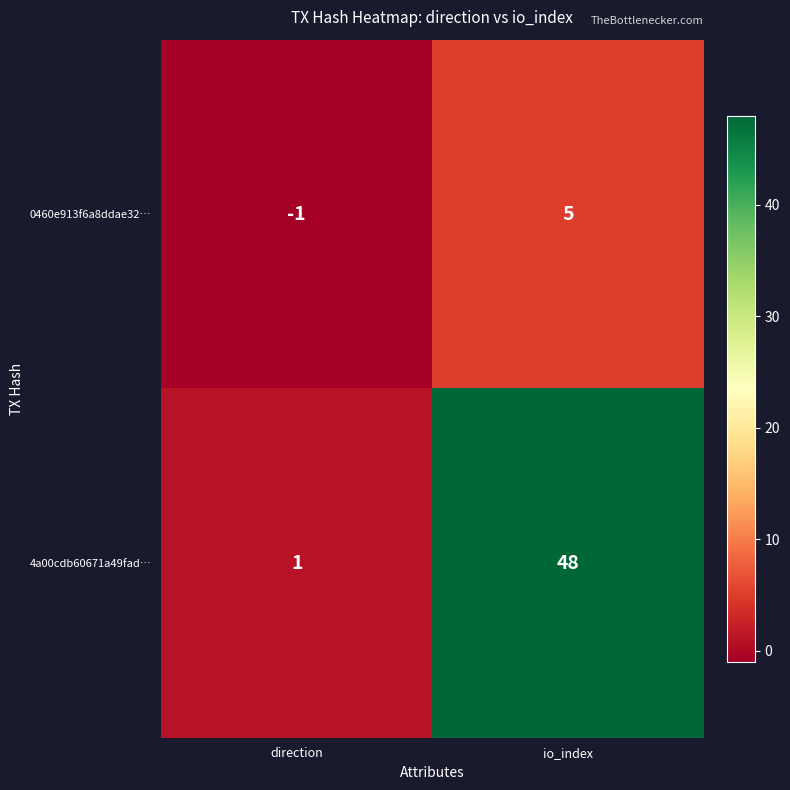

Which series has the largest total across all categories?

4a00cdb60671a49fad…